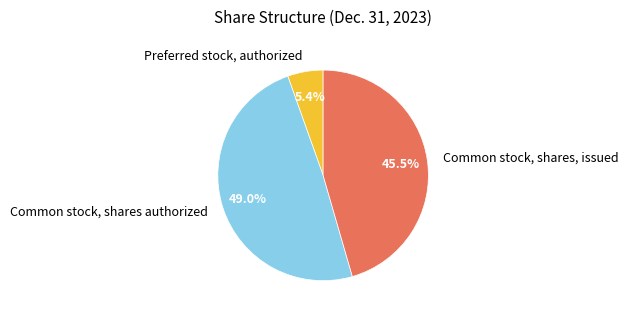

What is the smallest slice in the pie chart?

Preferred stock, authorized